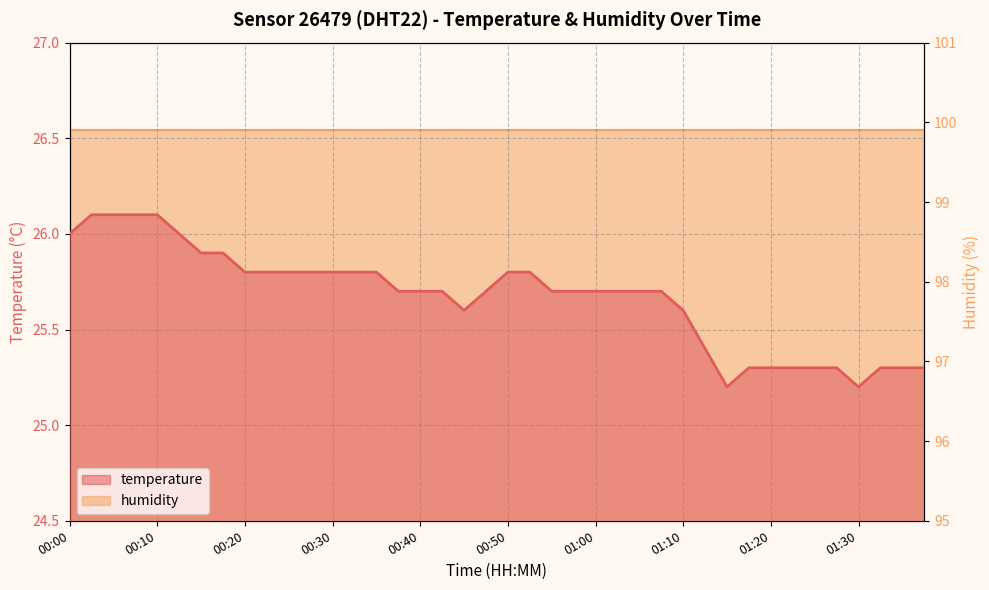

What is the average value?

25.7